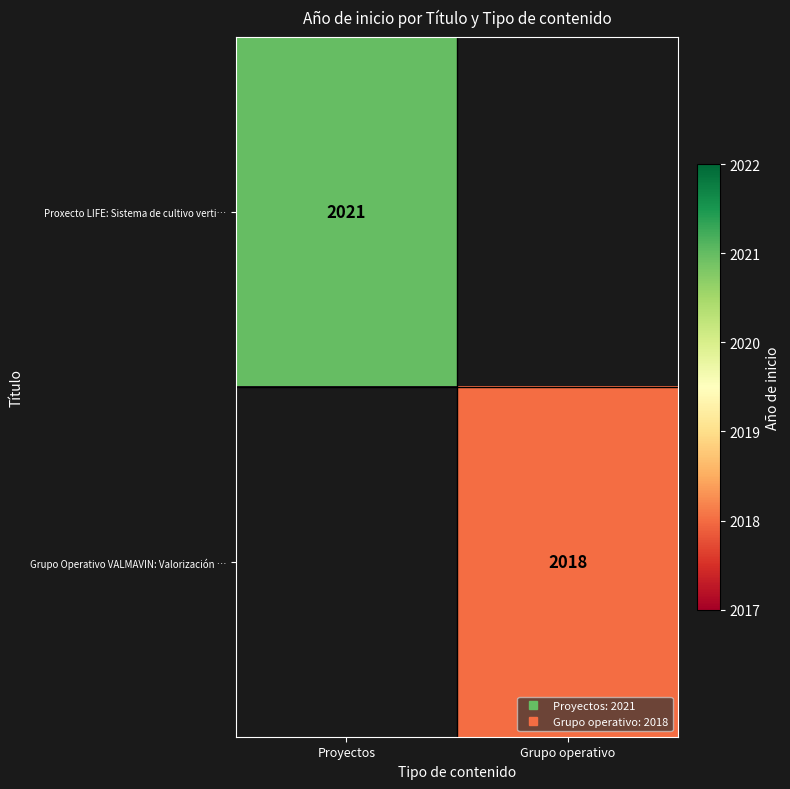

Read the Grupo Operativo VALMAVIN: Valorización … value at Grupo operativo.

2018.0